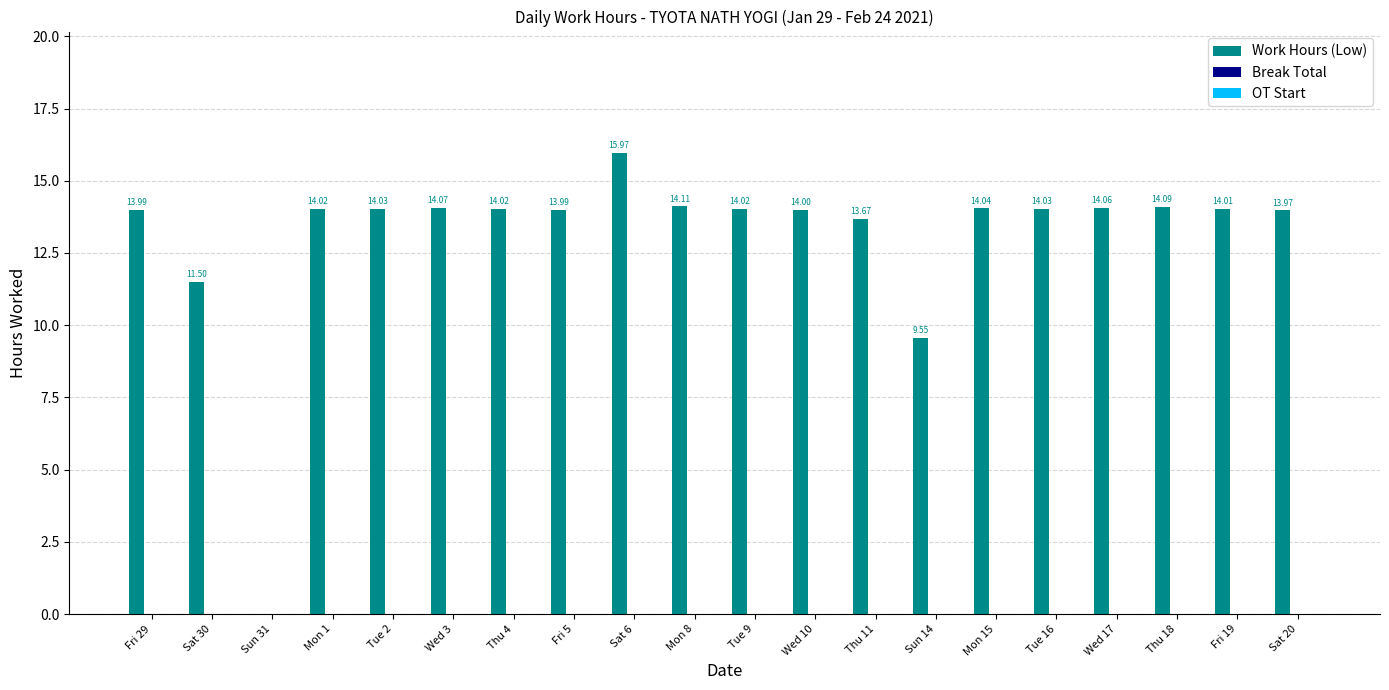

What is the ratio of the value at Mon 1 to the value at Mon 15?

1.0